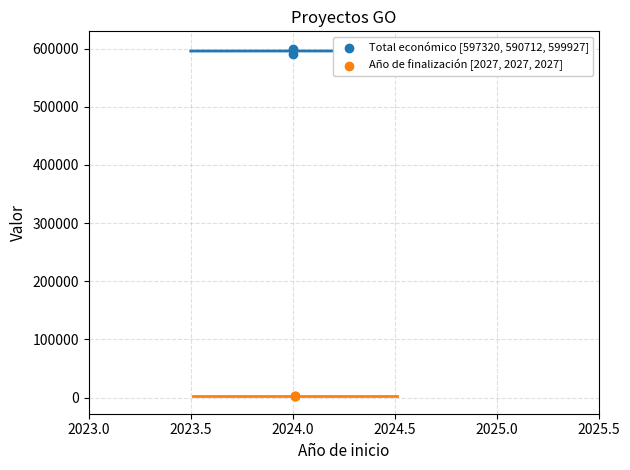

What are all the series names shown in the legend?

Total económico [597320, 590712, 599927], Año de finalización [2027, 2027, 2027]